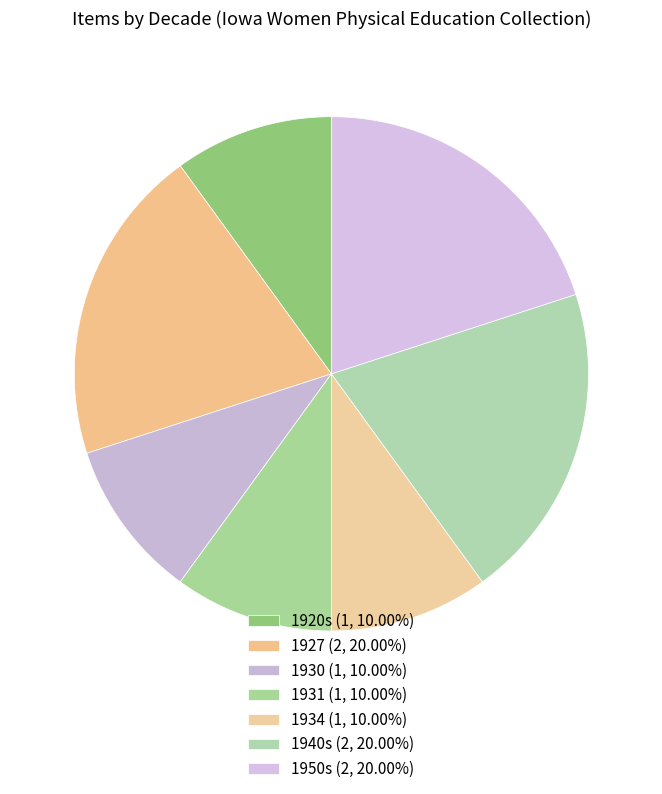

How many slices are in this pie chart?

7